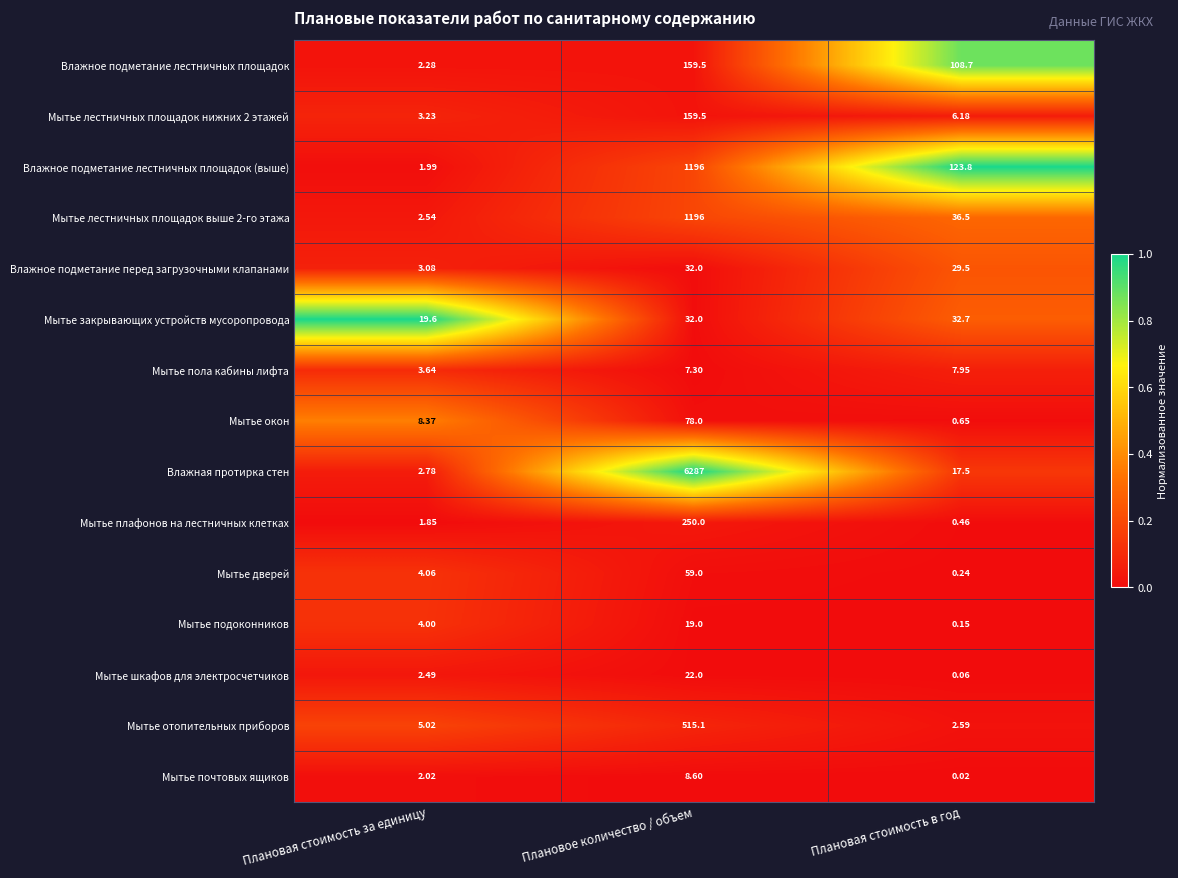

Which category has the highest value across all series?

Плановое количество / объем